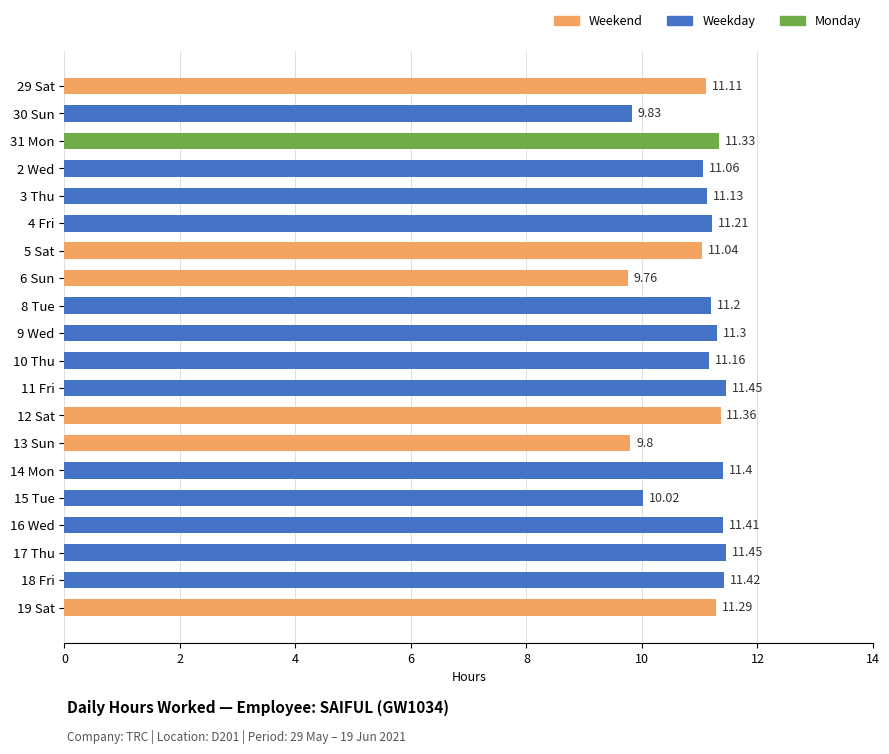

What is the sum of all values?

219.7